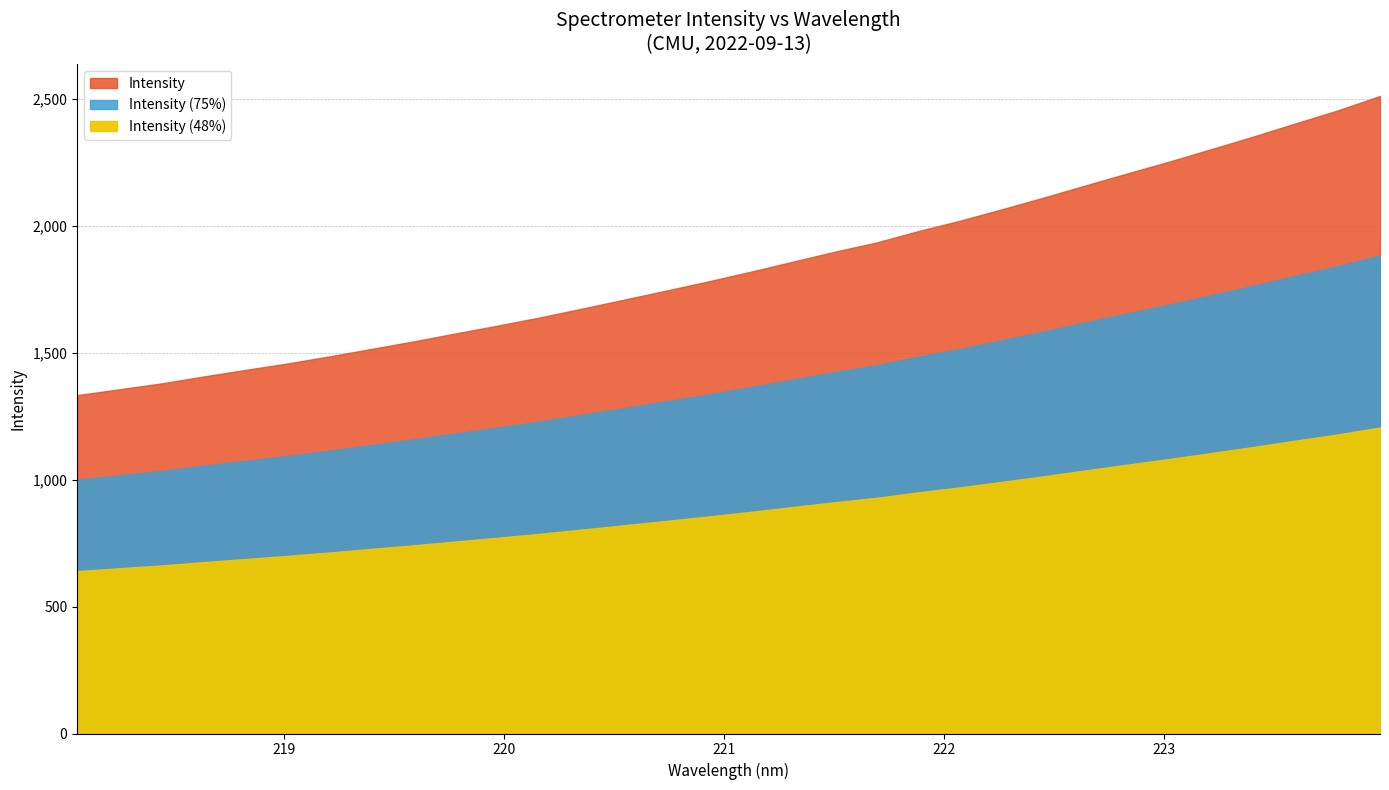

Which has a higher value, 219.2067 or 222.4538?

222.4538